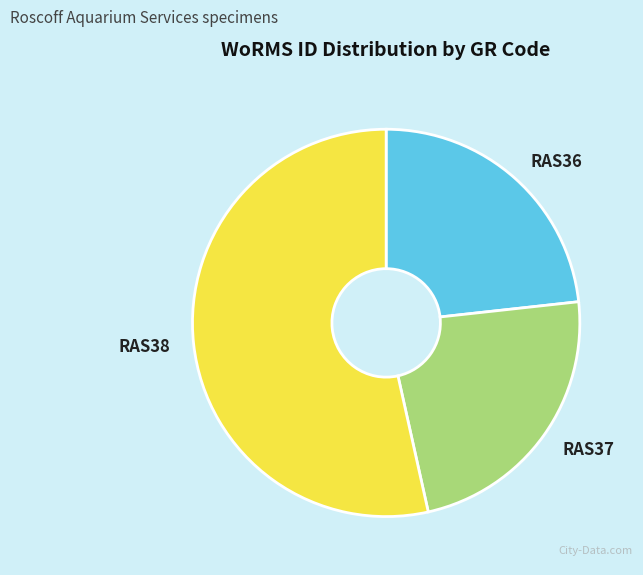

Is RAS38 the majority of the pie?

Yes